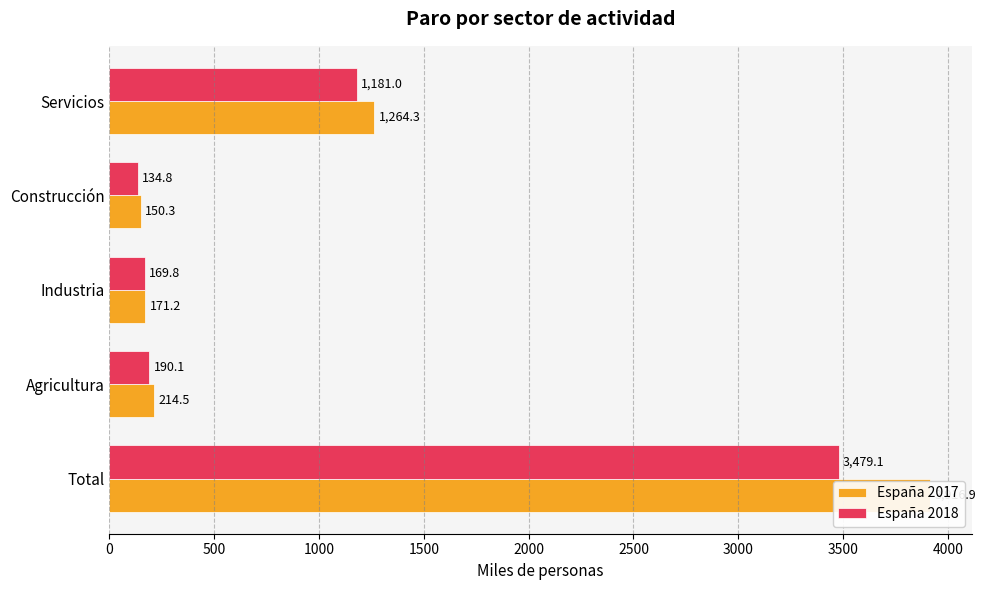

Reading left to right, extract all data points from this chart.

España 2017: 3916.9	214.5	171.2	150.3	1264.3
España 2018: 3479.1	190.1	169.8	134.8	1181.0